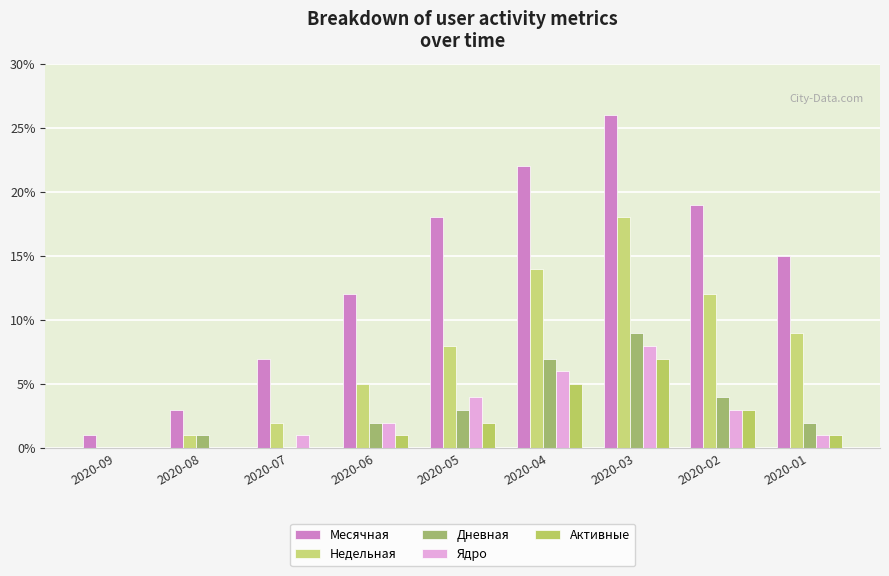

How many positive values does the Недельная series have?

8